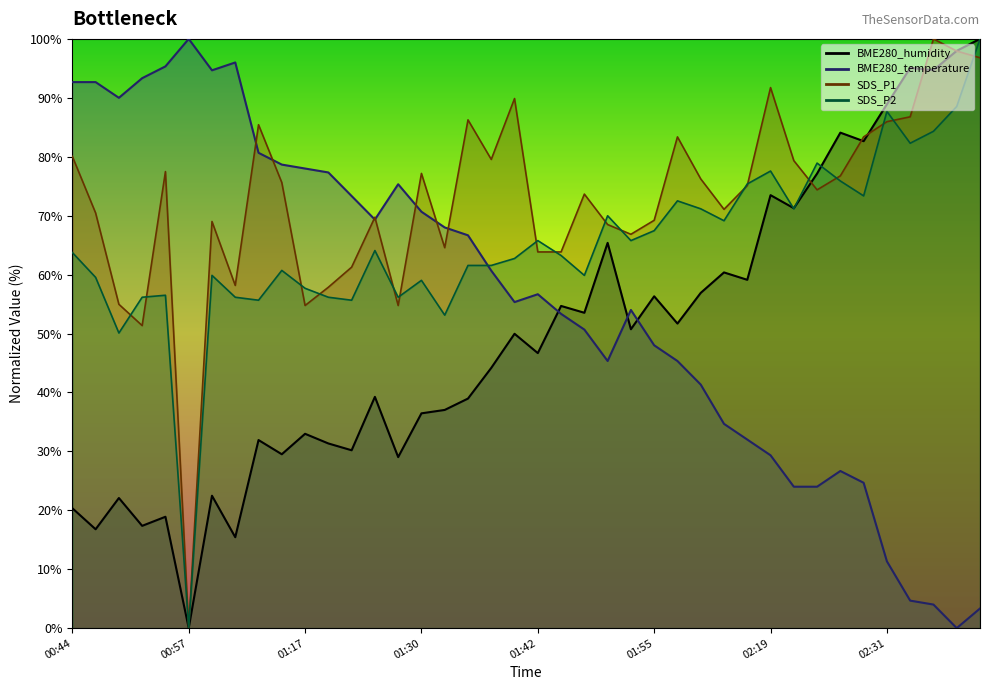

What is the maximum value shown in the chart?

100.0